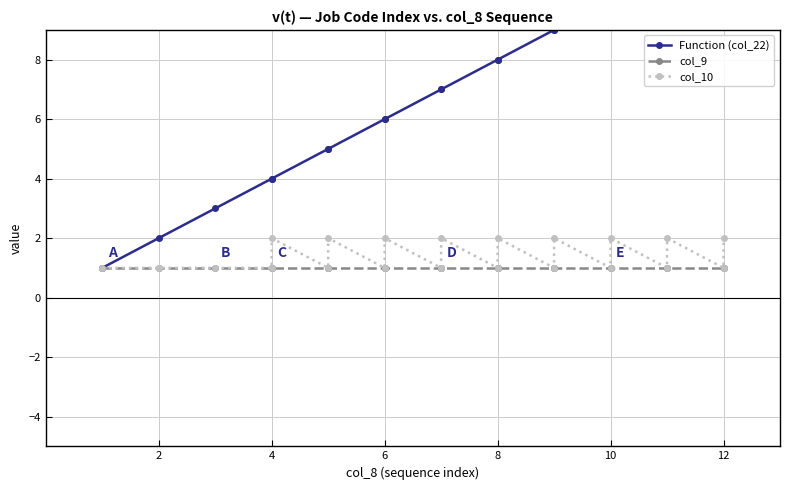

Rank the series at 12 from lowest to highest value.

col_9, col_10, Function (col_22)